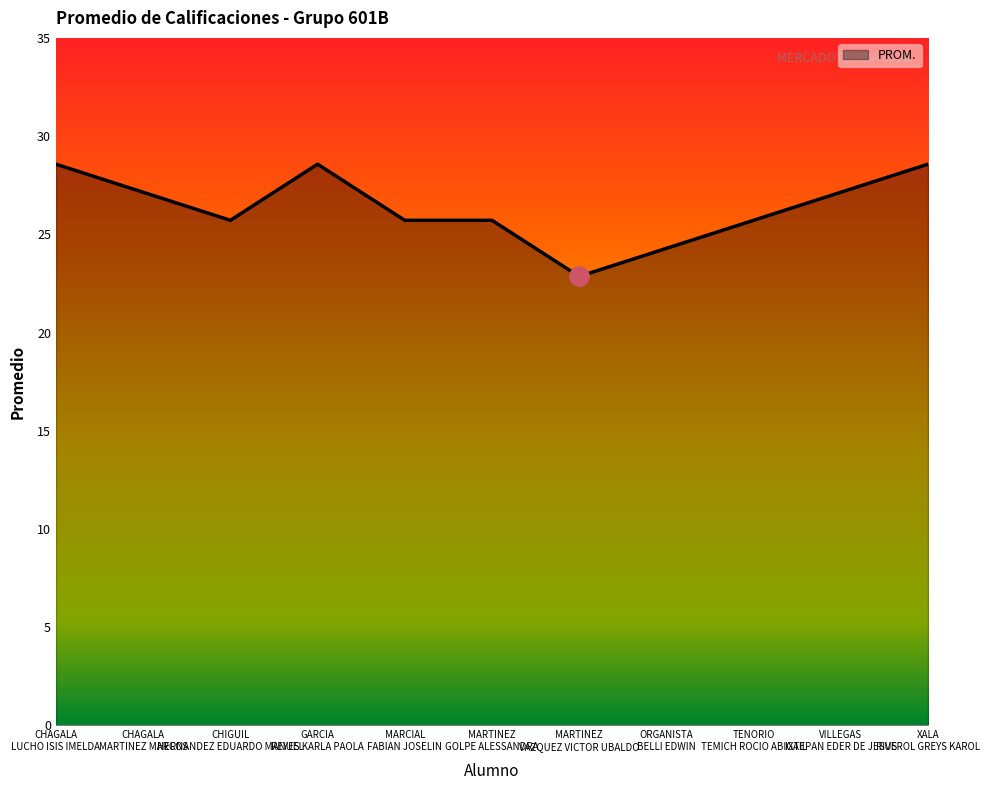

What is the maximum value shown in the chart?

28.6